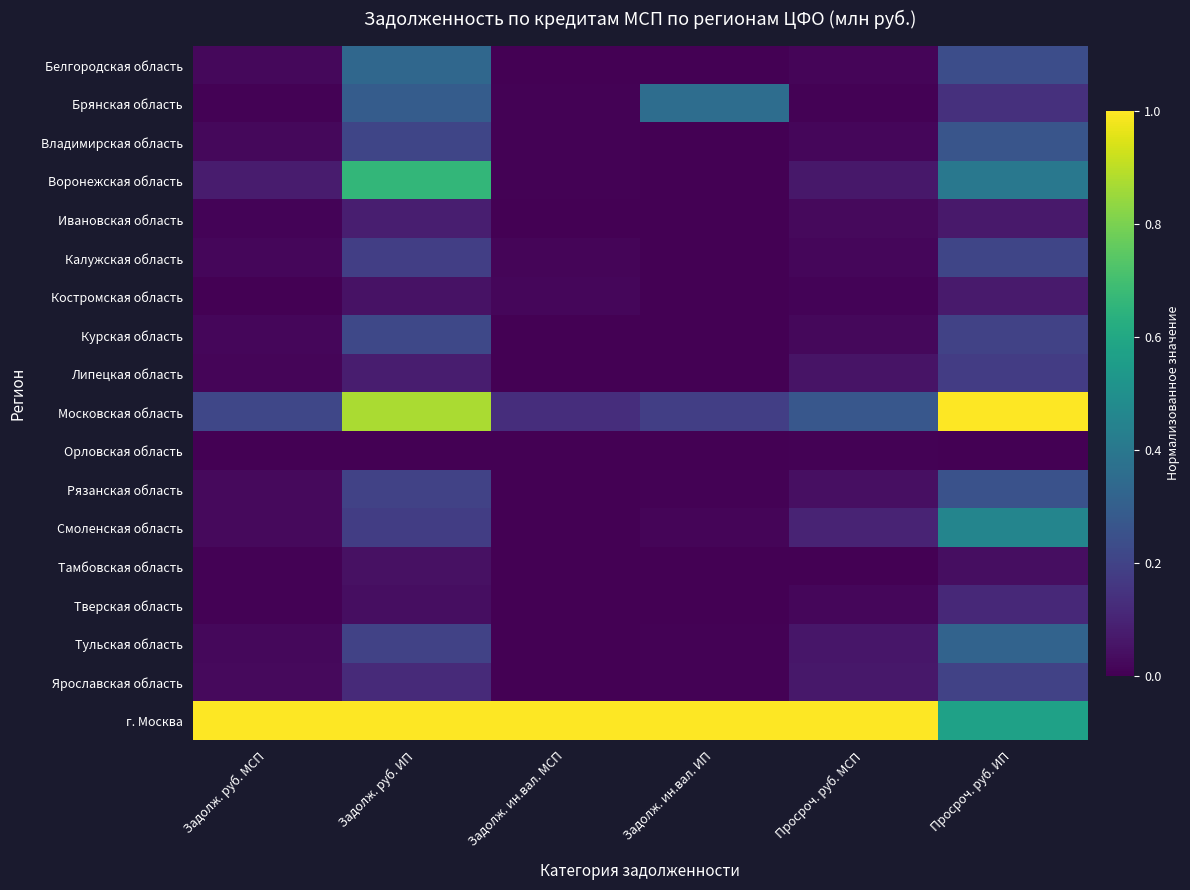

Reading left to right, extract all data points from this chart.

Белгородская область: Задолж. руб. МСП=0.0	Задолж. руб. ИП=0.3	Задолж. ин.вал. МСП=0.0	Задолж. ин.вал. ИП=0.0	Просроч. руб. МСП=0.0	Просроч. руб. ИП=0.2
Брянская область: Задолж. руб. МСП=0.0	Задолж. руб. ИП=0.3	Задолж. ин.вал. МСП=0.0	Задолж. ин.вал. ИП=0.4	Просроч. руб. МСП=0.0	Просроч. руб. ИП=0.1
Владимирская область: Задолж. руб. МСП=0.0	Задолж. руб. ИП=0.2	Задолж. ин.вал. МСП=0.0	Задолж. ин.вал. ИП=0.0	Просроч. руб. МСП=0.0	Просроч. руб. ИП=0.3
Воронежская область: Задолж. руб. МСП=0.1	Задолж. руб. ИП=0.7	Задолж. ин.вал. МСП=0.0	Задолж. ин.вал. ИП=0.0	Просроч. руб. МСП=0.1	Просроч. руб. ИП=0.4
Ивановская область: Задолж. руб. МСП=0.0	Задолж. руб. ИП=0.1	Задолж. ин.вал. МСП=0.0	Задолж. ин.вал. ИП=0.0	Просроч. руб. МСП=0.0	Просроч. руб. ИП=0.1
Калужская область: Задолж. руб. МСП=0.0	Задолж. руб. ИП=0.2	Задолж. ин.вал. МСП=0.0	Задолж. ин.вал. ИП=0.0	Просроч. руб. МСП=0.0	Просроч. руб. ИП=0.2
Костромская область: Задолж. руб. МСП=0.0	Задолж. руб. ИП=0.0	Задолж. ин.вал. МСП=0.0	Задолж. ин.вал. ИП=0.0	Просроч. руб. МСП=0.0	Просроч. руб. ИП=0.1
Курская область: Задолж. руб. МСП=0.0	Задолж. руб. ИП=0.2	Задолж. ин.вал. МСП=0.0	Задолж. ин.вал. ИП=0.0	Просроч. руб. МСП=0.0	Просроч. руб. ИП=0.2
Липецкая область: Задолж. руб. МСП=0.0	Задолж. руб. ИП=0.1	Задолж. ин.вал. МСП=0.0	Задолж. ин.вал. ИП=0.0	Просроч. руб. МСП=0.1	Просроч. руб. ИП=0.2
Московская область: Задолж. руб. МСП=0.2	Задолж. руб. ИП=0.9	Задолж. ин.вал. МСП=0.1	Задолж. ин.вал. ИП=0.2	Просроч. руб. МСП=0.3	Просроч. руб. ИП=1.0
Орловская область: Задолж. руб. МСП=0.0	Задолж. руб. ИП=0.0	Задолж. ин.вал. МСП=0.0	Задолж. ин.вал. ИП=0.0	Просроч. руб. МСП=0.0	Просроч. руб. ИП=0.0
Рязанская область: Задолж. руб. МСП=0.0	Задолж. руб. ИП=0.2	Задолж. ин.вал. МСП=0.0	Задолж. ин.вал. ИП=0.0	Просроч. руб. МСП=0.0	Просроч. руб. ИП=0.3
Смоленская область: Задолж. руб. МСП=0.0	Задолж. руб. ИП=0.2	Задолж. ин.вал. МСП=0.0	Задолж. ин.вал. ИП=0.0	Просроч. руб. МСП=0.1	Просроч. руб. ИП=0.5
Тамбовская область: Задолж. руб. МСП=0.0	Задолж. руб. ИП=0.0	Задолж. ин.вал. МСП=0.0	Задолж. ин.вал. ИП=0.0	Просроч. руб. МСП=0.0	Просроч. руб. ИП=0.0
Тверская область: Задолж. руб. МСП=0.0	Задолж. руб. ИП=0.0	Задолж. ин.вал. МСП=0.0	Задолж. ин.вал. ИП=0.0	Просроч. руб. МСП=0.0	Просроч. руб. ИП=0.1
Тульская область: Задолж. руб. МСП=0.0	Задолж. руб. ИП=0.2	Задолж. ин.вал. МСП=0.0	Задолж. ин.вал. ИП=0.0	Просроч. руб. МСП=0.1	Просроч. руб. ИП=0.3
Ярославская область: Задолж. руб. МСП=0.0	Задолж. руб. ИП=0.1	Задолж. ин.вал. МСП=0.0	Задолж. ин.вал. ИП=0.0	Просроч. руб. МСП=0.1	Просроч. руб. ИП=0.2
г. Москва: Задолж. руб. МСП=1.0	Задолж. руб. ИП=1.0	Задолж. ин.вал. МСП=1.0	Задолж. ин.вал. ИП=1.0	Просроч. руб. МСП=1.0	Просроч. руб. ИП=0.6